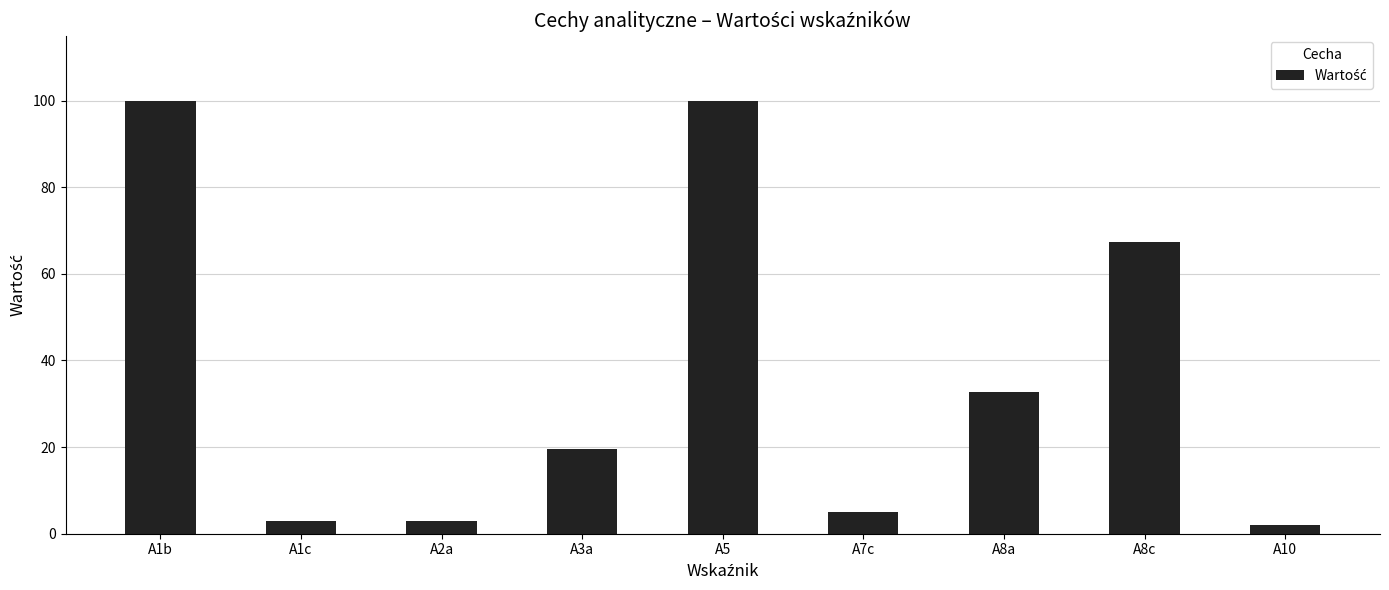

What is the ratio of the value at A8a to the value at A1c?

10.9